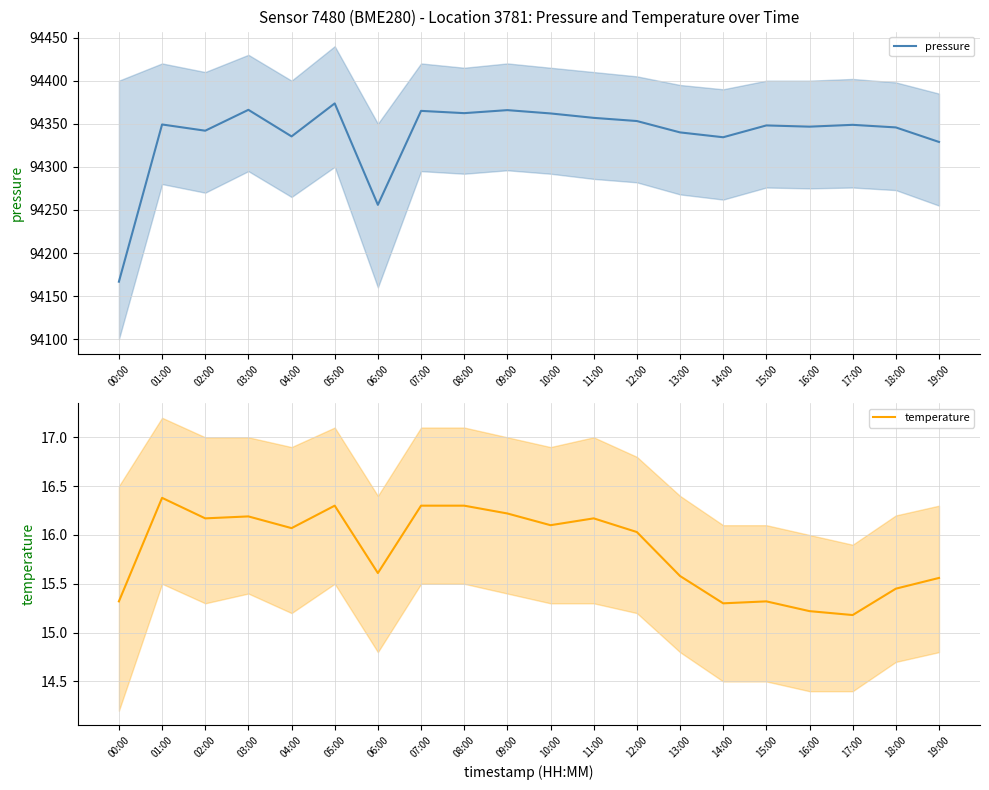

What are all the series names shown in the legend?

pressure, temperature